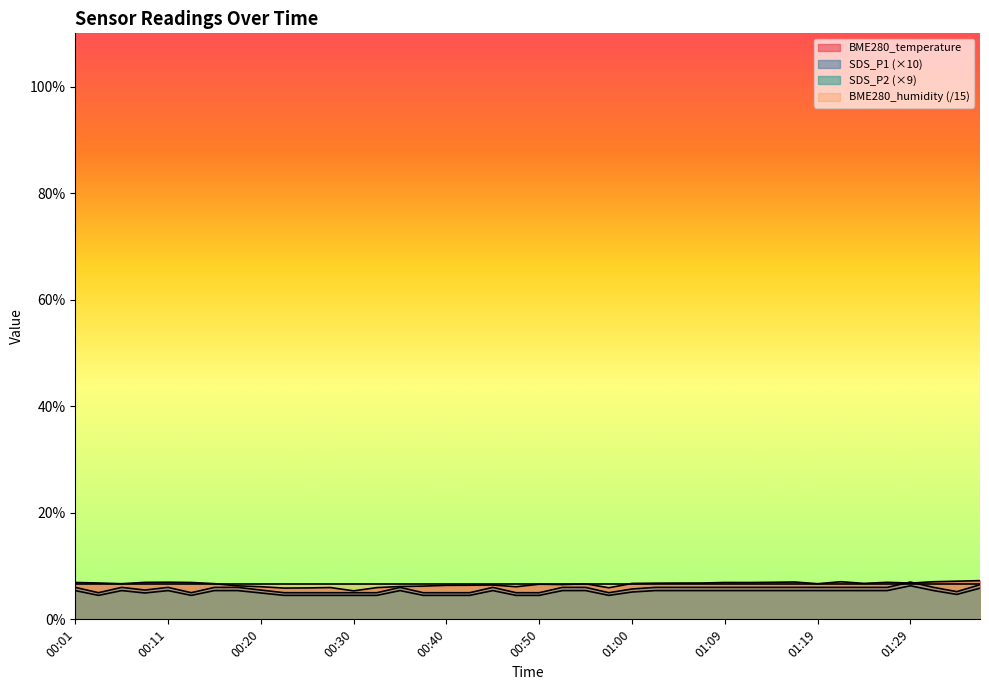

What is the smallest value displayed?

4.5